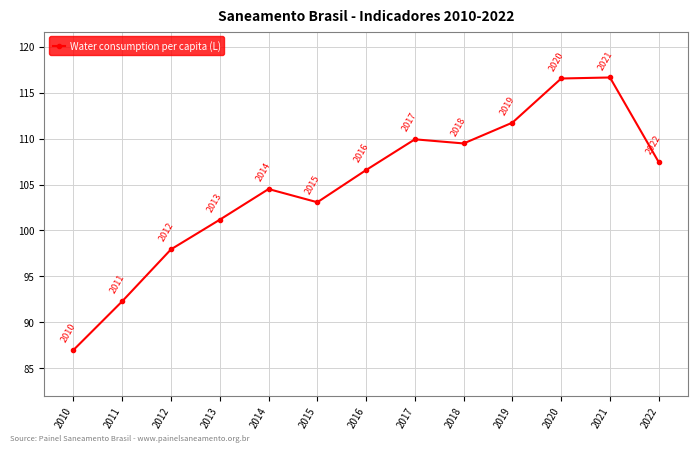

The chart shows a value of 111.8 at 2019. True or false?

True